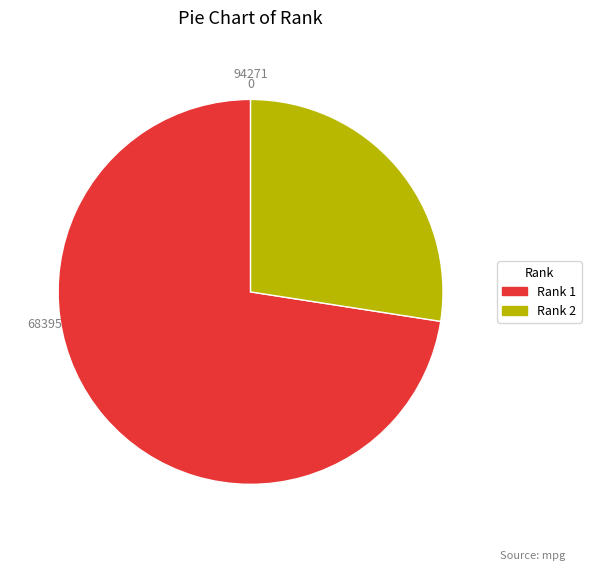

Is there any slice that represents more than half of the pie?

Yes